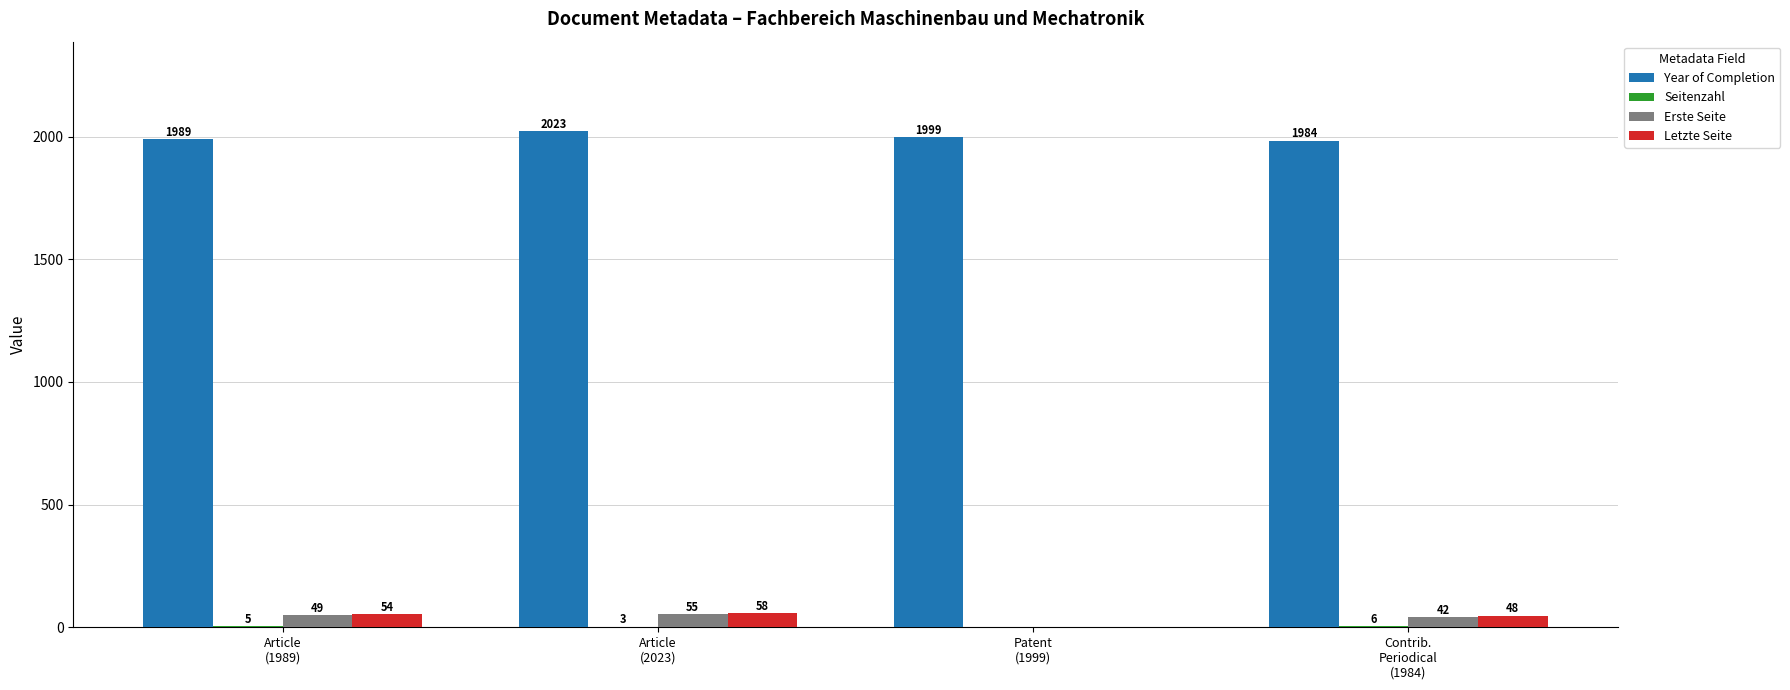

Which series has the largest total across all categories?

Year of Completion